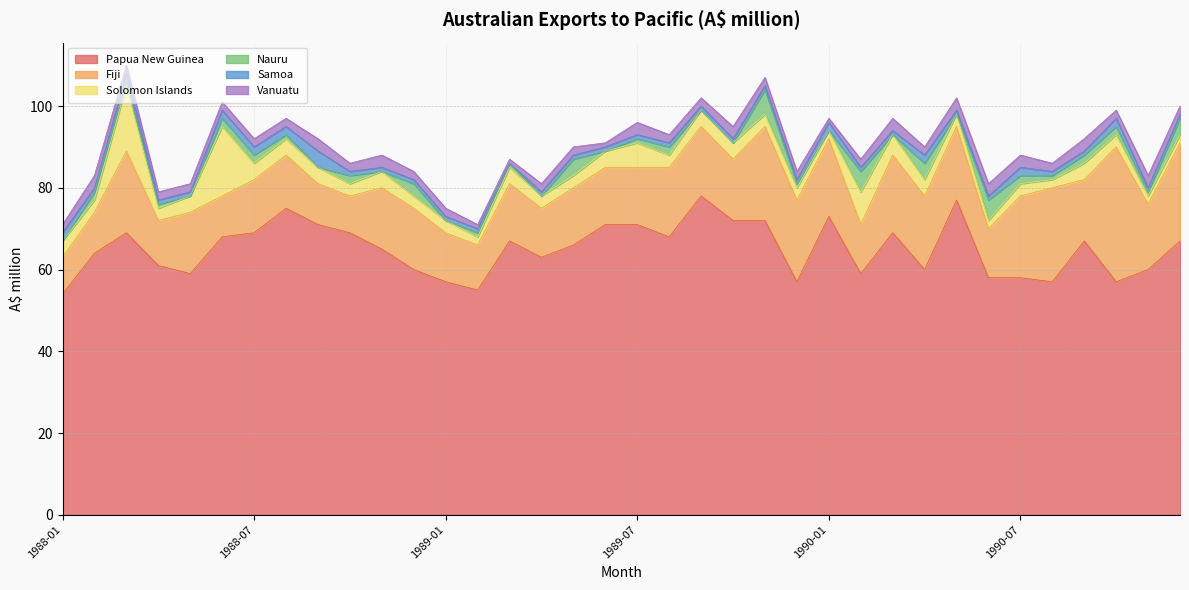

Does the chart have visible grid lines?

Yes